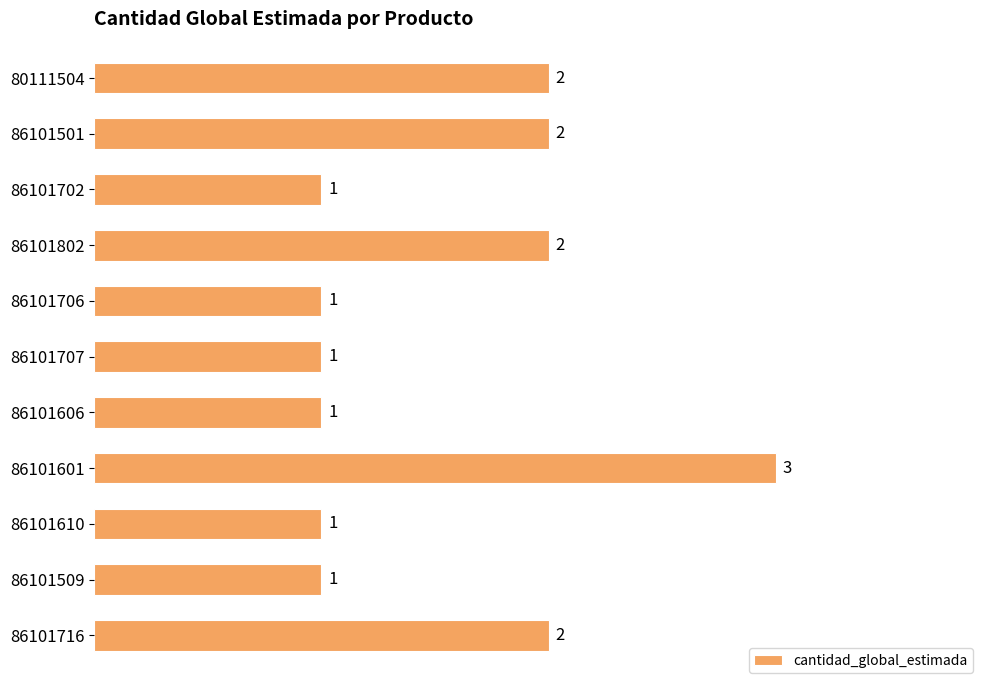

What is the sum of the values at 86101706 and 86101501?

3